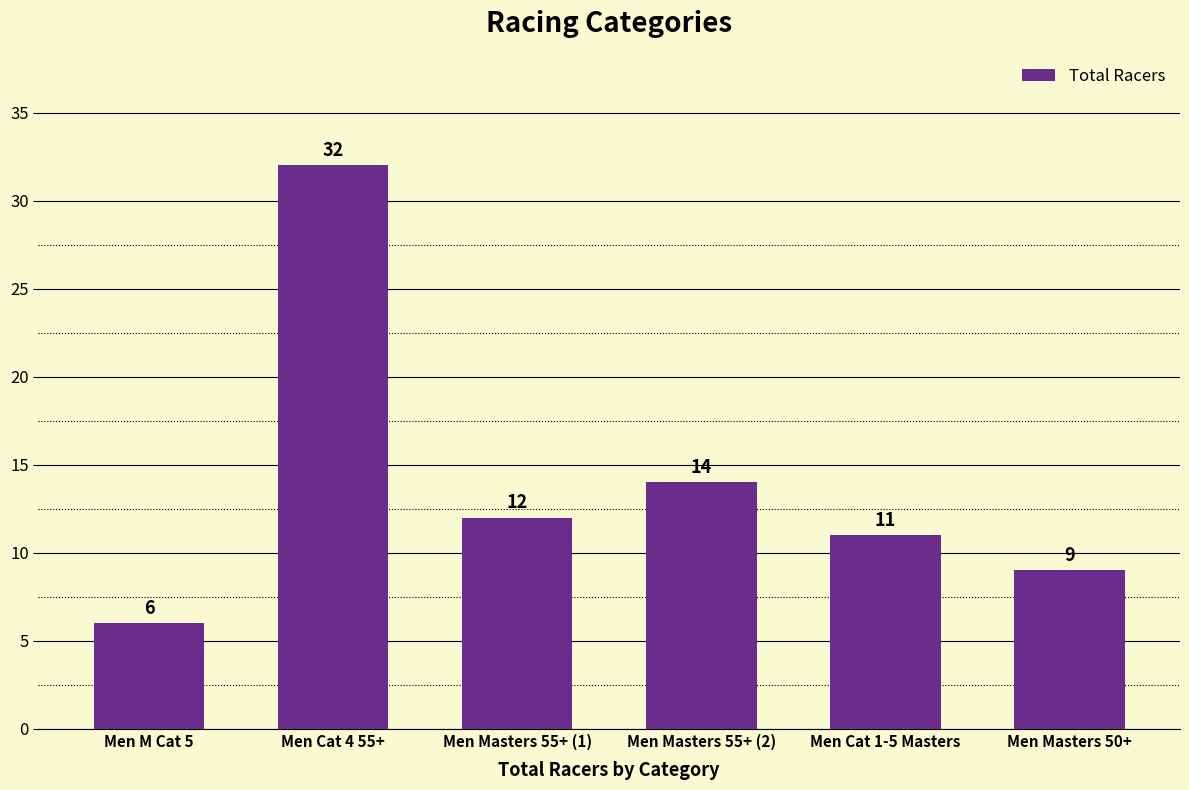

Reading left to right, transcribe all the data shown in this chart.

6	32	12	14	11	9